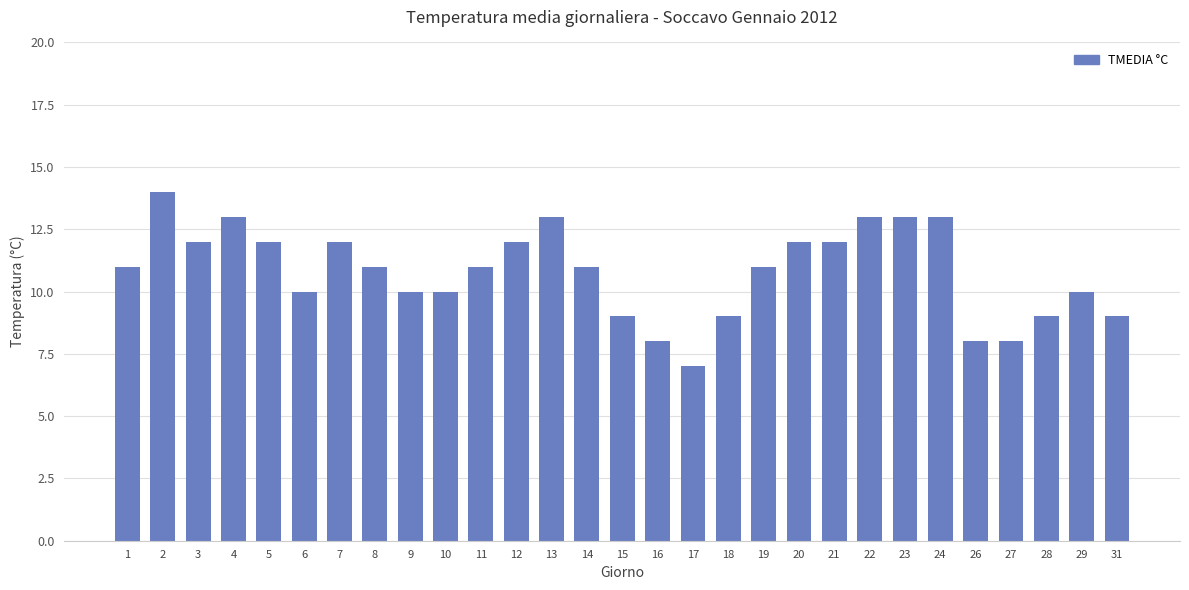

Read the value at 27.

8